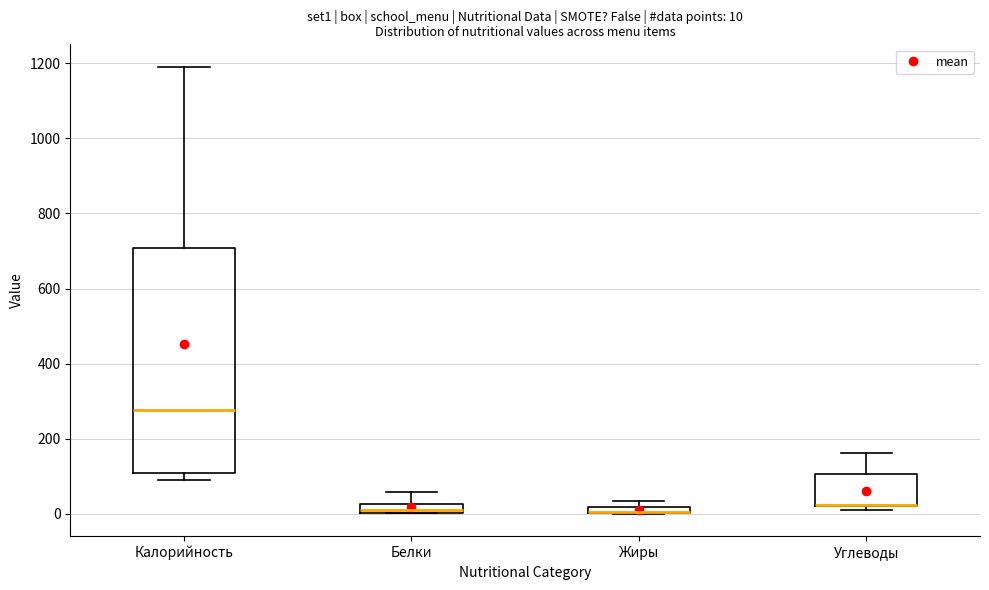

Comparing the boxes themselves (not the whiskers), which one is the tallest?

Калорийность